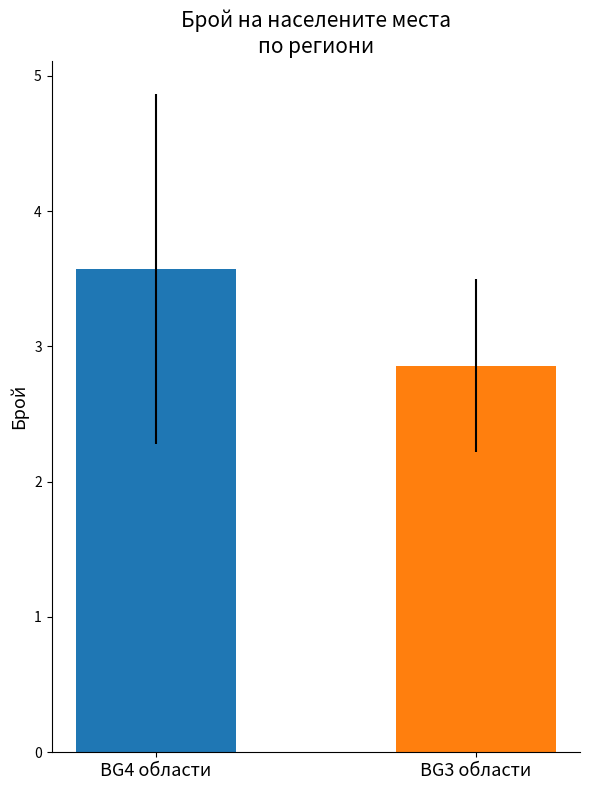

What is the maximum value shown in the chart?

3.6